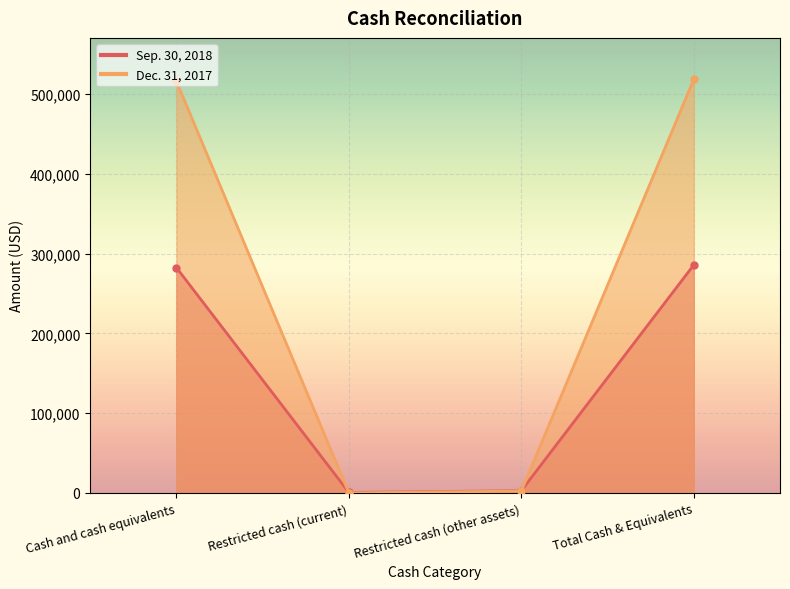

In Sep. 30, 2018, how many points are lower than both neighbors (excluding endpoints)?

1